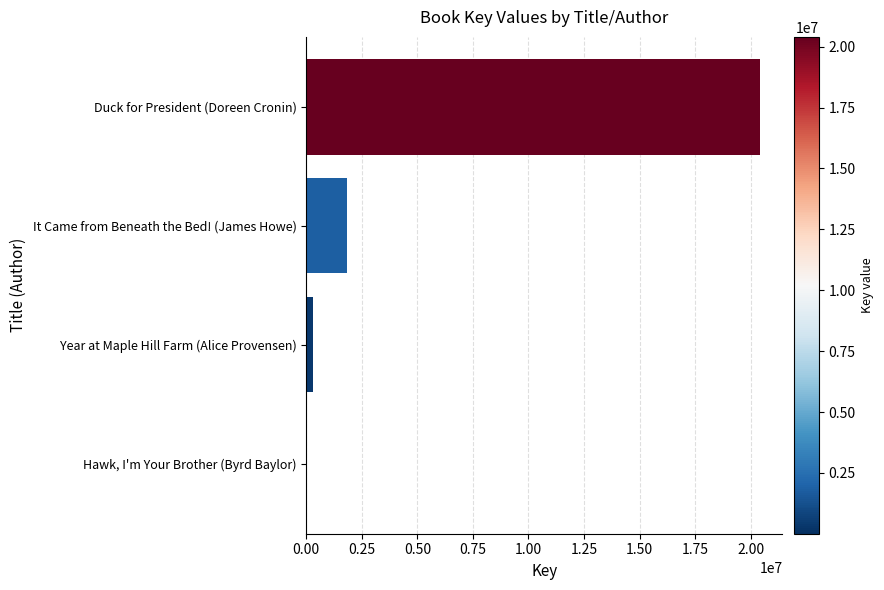

Which label corresponds to the largest value in the chart?

Duck for President (Doreen Cronin)